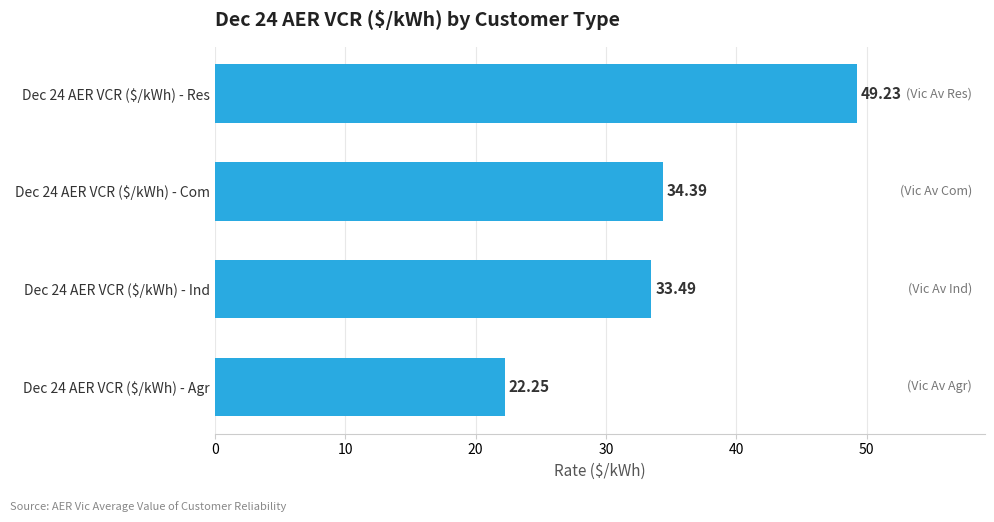

What is the difference between the maximum and minimum values?

27.0